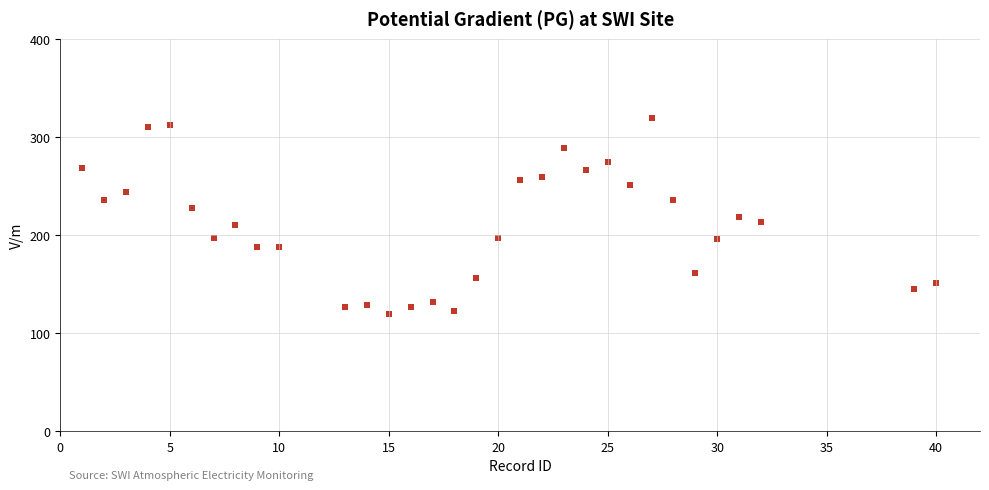

What is the range of X values (max minus min)?

39